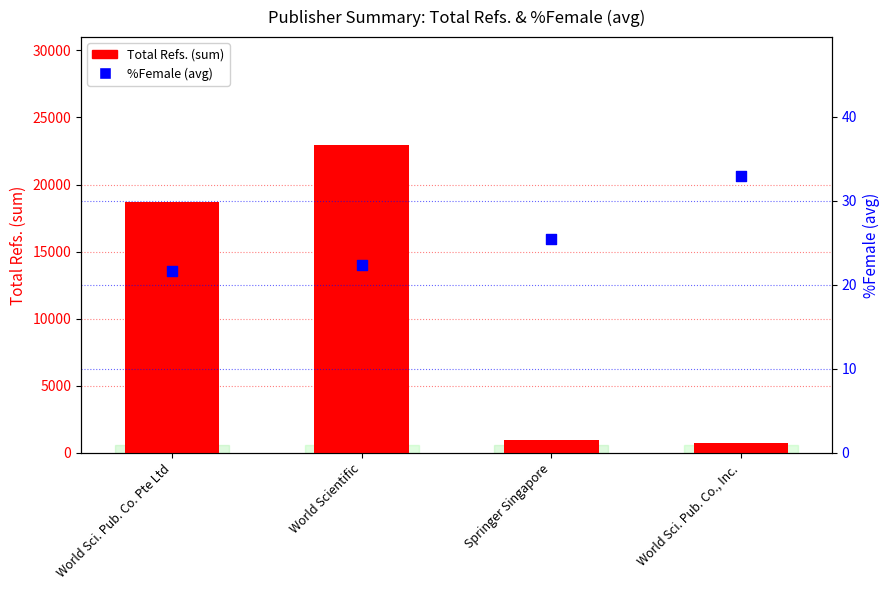

Which series contains the highest Y value?

Total Refs. (sum)